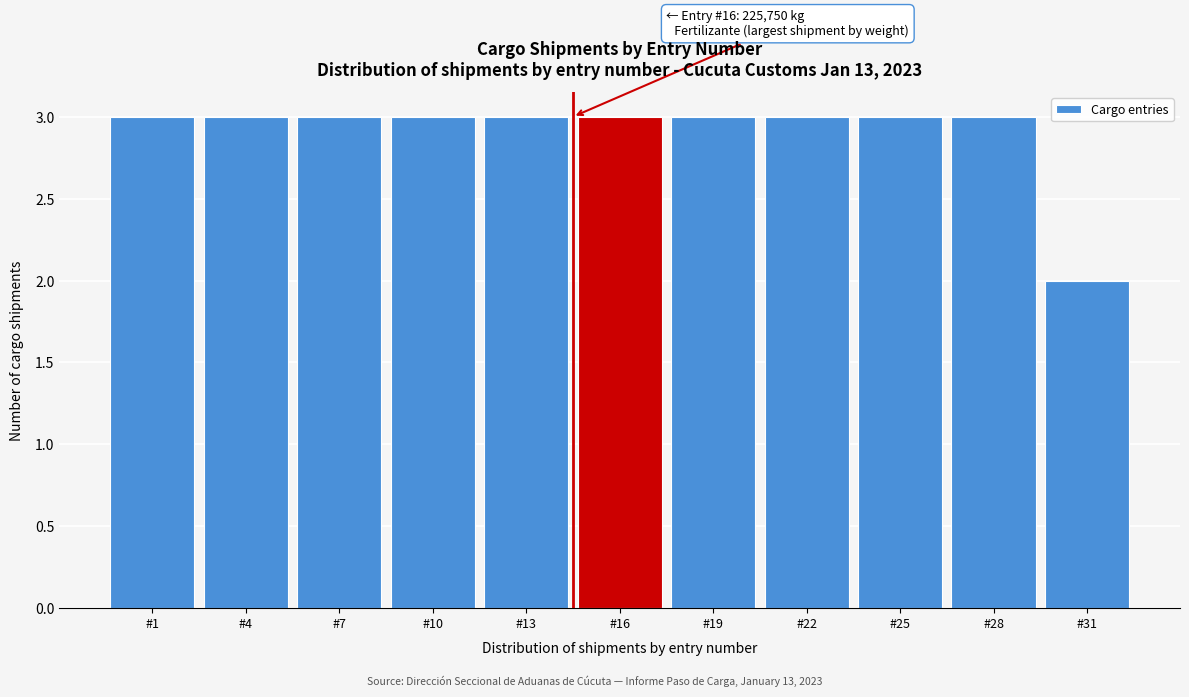

Reading left to right, extract all data points from this chart.

#1=3	#4=3	#7=3	#10=3	#13=3	#16=3	#19=3	#22=3	#25=3	#28=3	#31=2